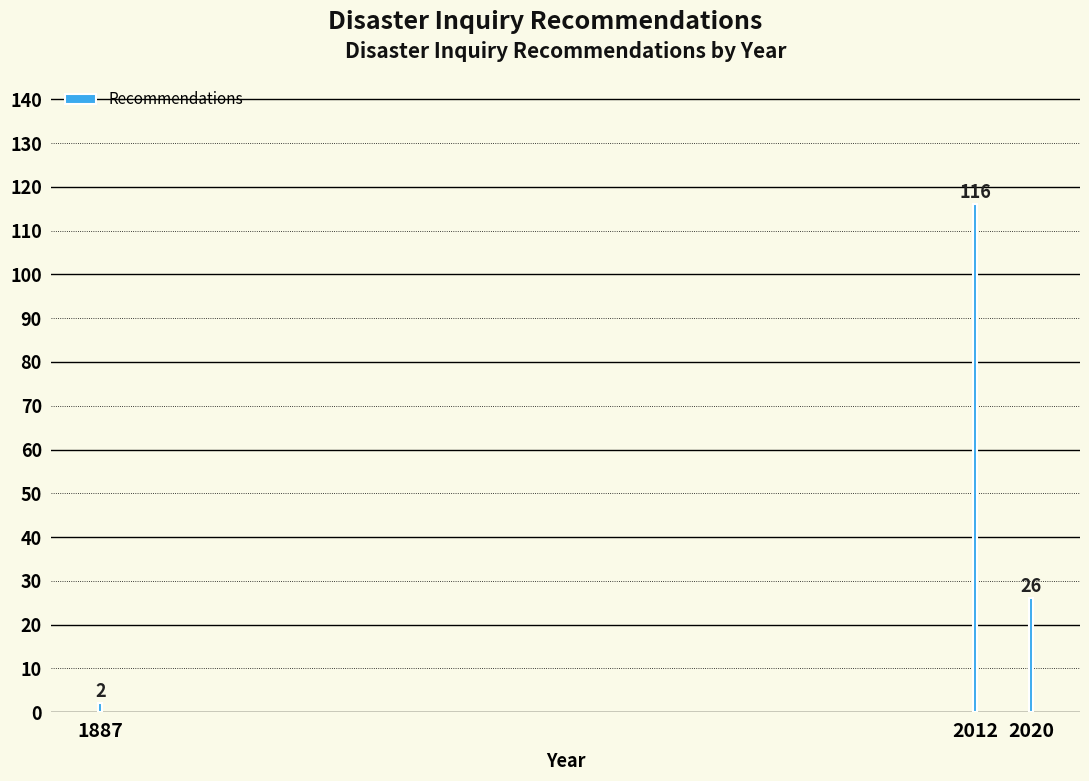

Reading left to right, extract all data points from this chart.

2	116	26